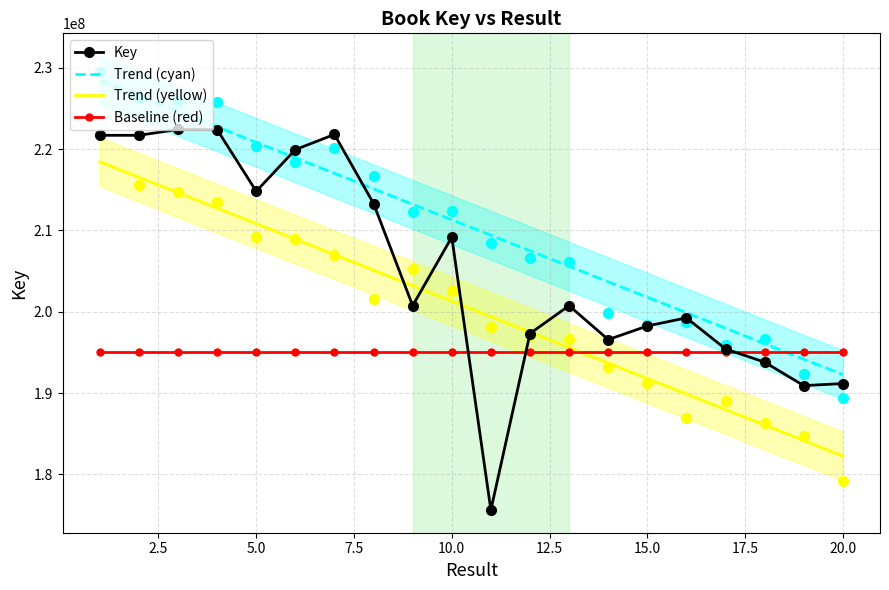

What are all the series names shown in the legend?

Key, Trend (cyan), Trend (yellow), Baseline (red)